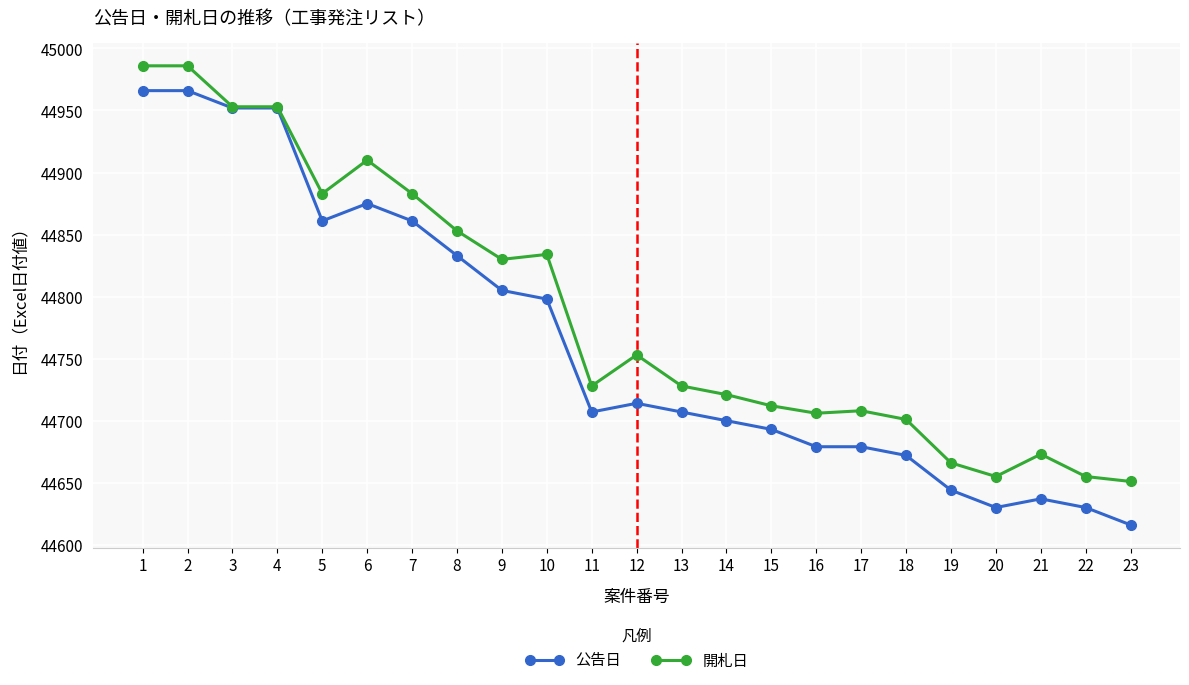

At which label is 開札日 closest to 44818?

9